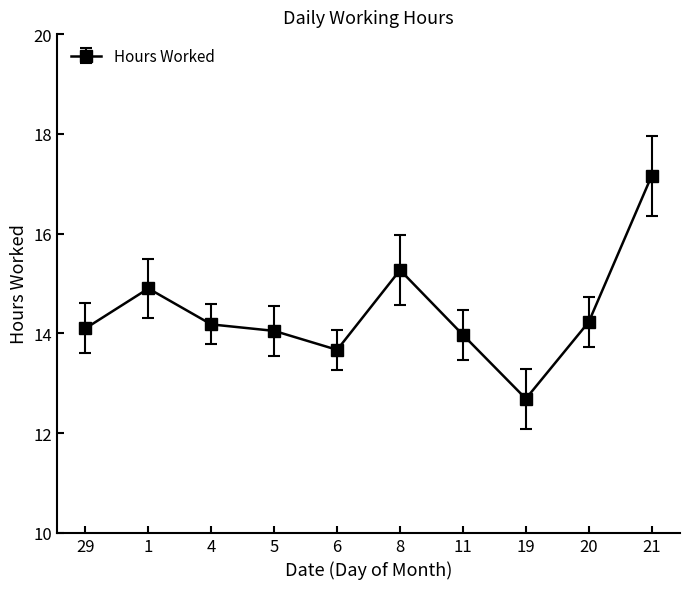

Between 11 and 1, which is larger?

1